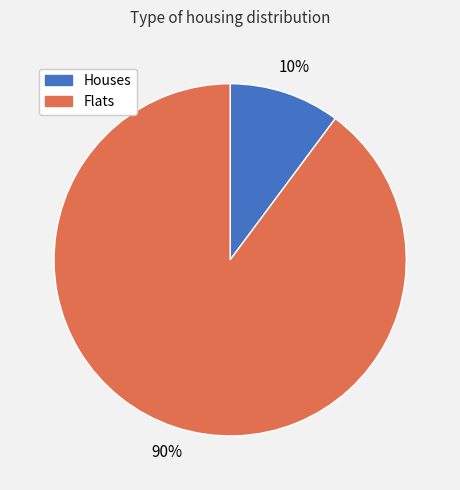

Is there any slice that represents more than half of the pie?

Yes